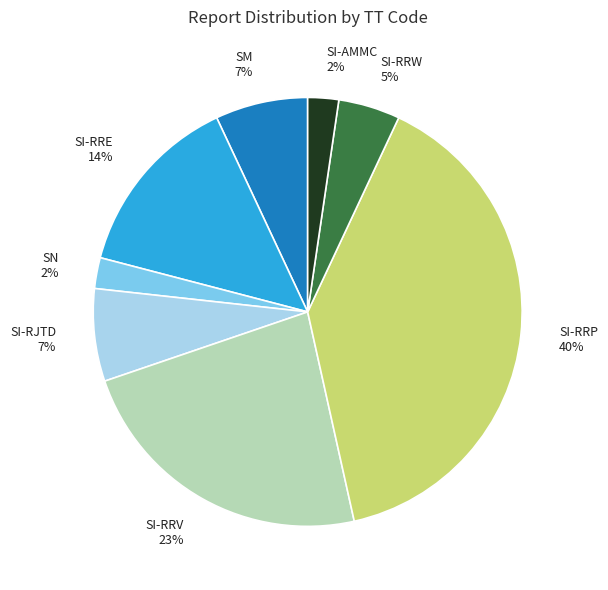

How many segments does this pie chart have?

8